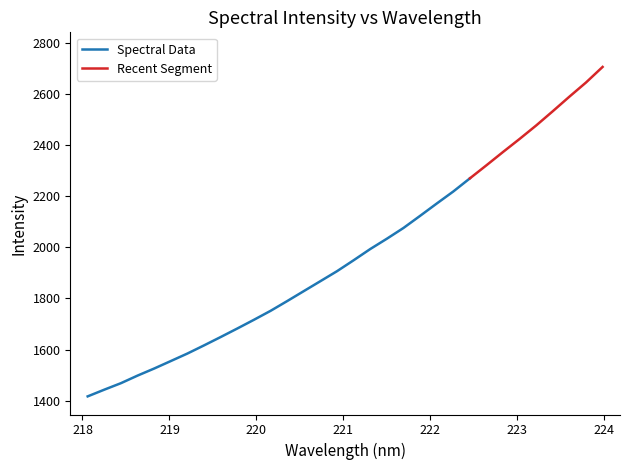

What is the average value?

1974.5